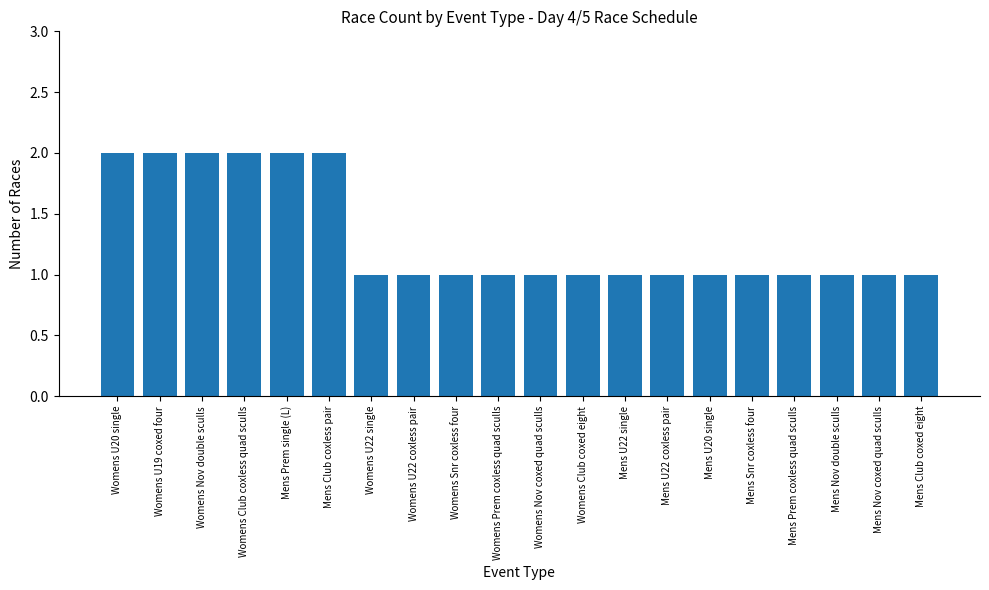

What is the value of the 10th bar from the left?

1